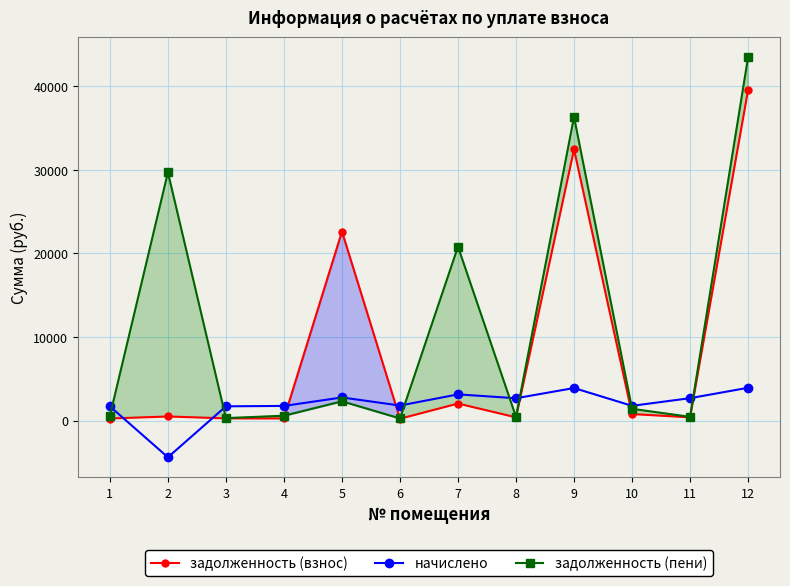

What is the total value across all series at 11?

3520.8